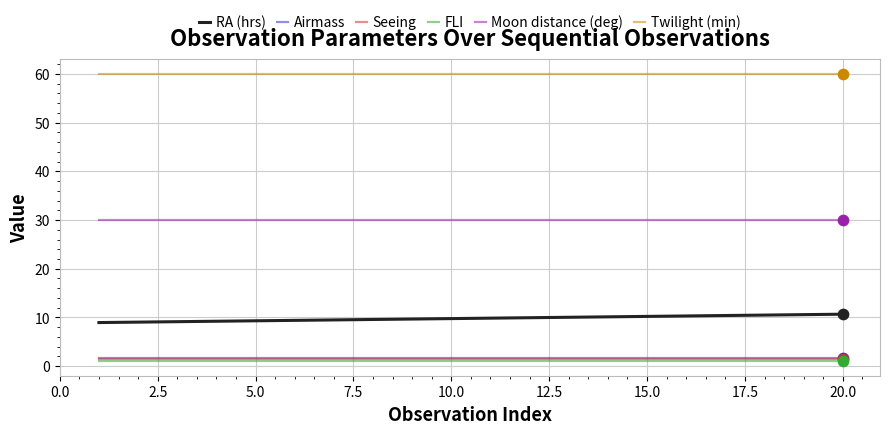

What are all the series names shown in the legend?

RA (hrs), Airmass, Seeing, FLI, Moon distance (deg), Twilight (min)